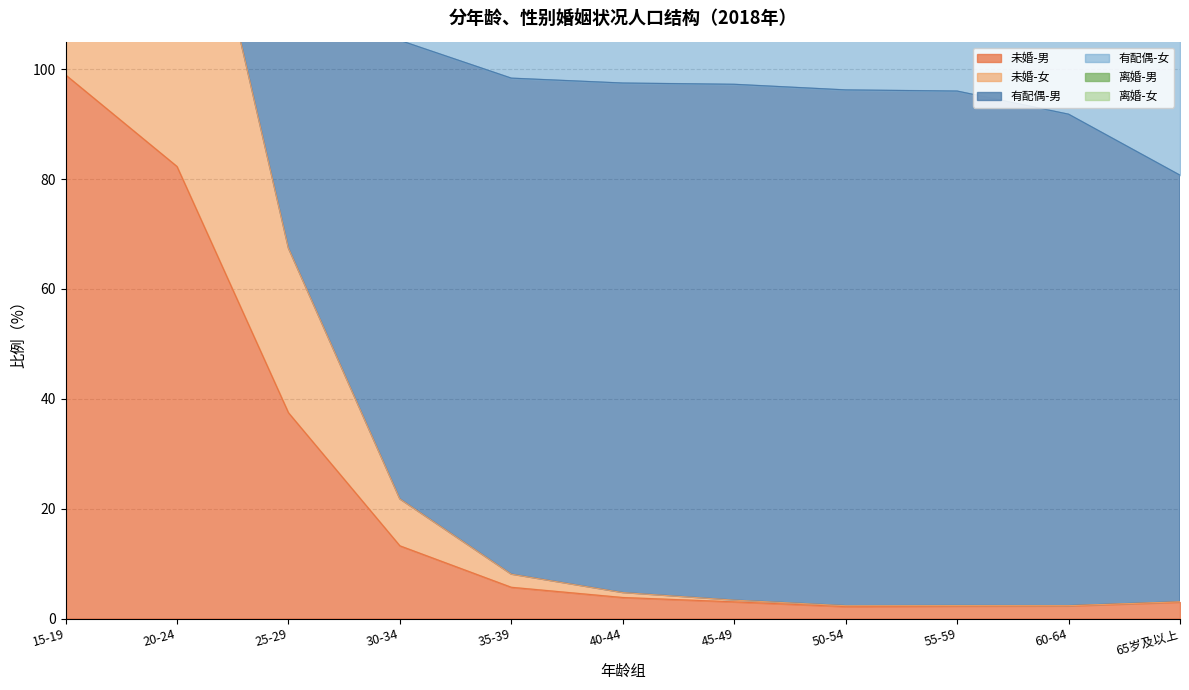

Is the value of 离婚-女 at 55-59 greater than the value of 未婚-男 at 65岁及以上?

No